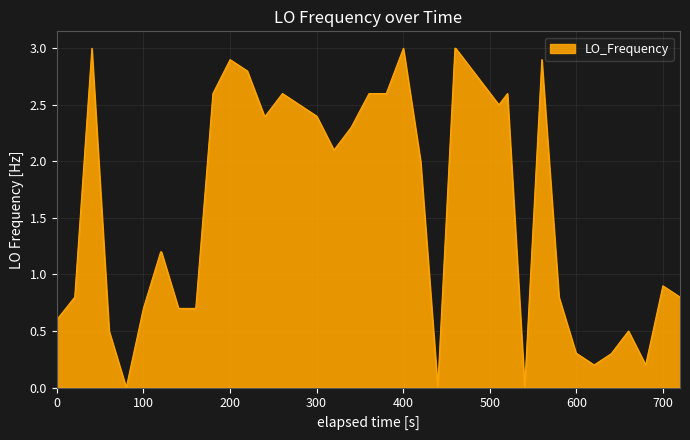

What is the greatest value displayed?

3.0